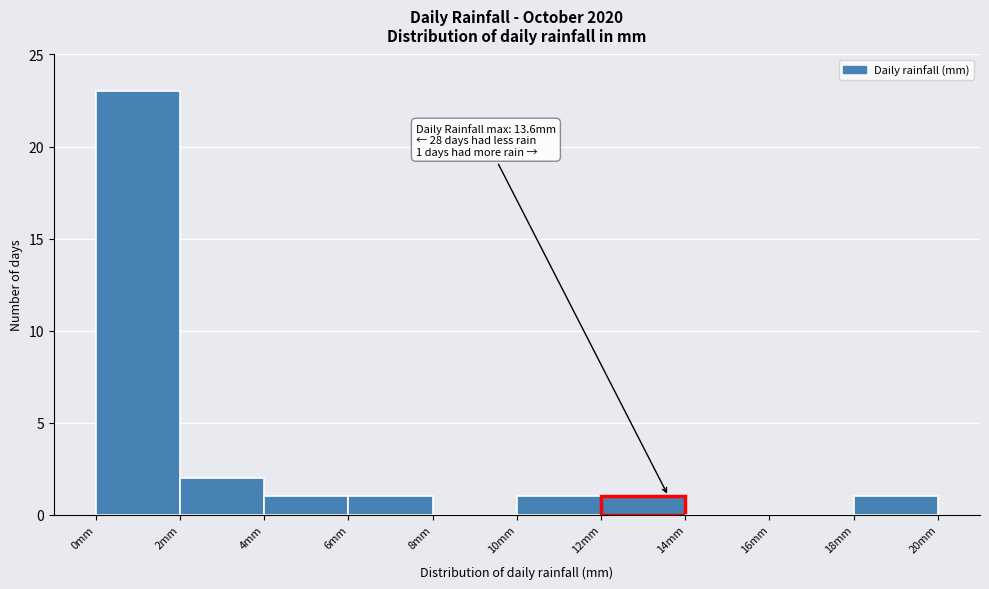

Which range on the x-axis has the tallest bar?

0 to 2